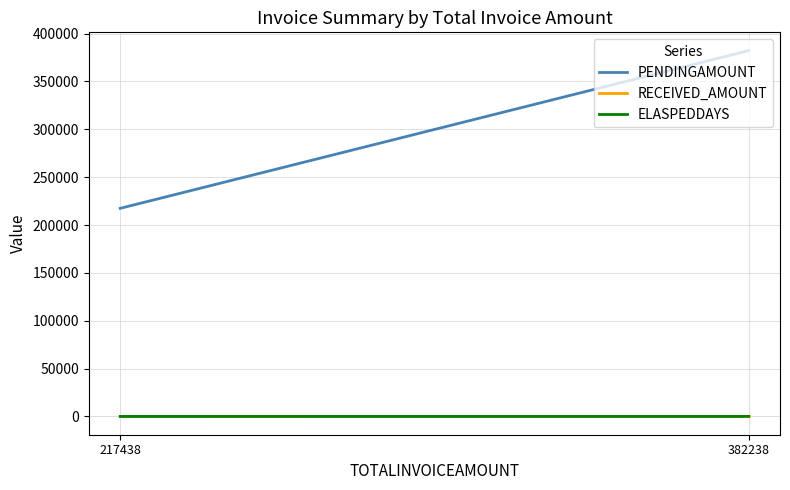

Reading right to left, transcribe all the data shown in this chart.

PENDINGAMOUNT: 217438=217438	382238=382238
RECEIVED_AMOUNT: 217438=0	382238=0
ELASPEDDAYS: 217438=-22	382238=5